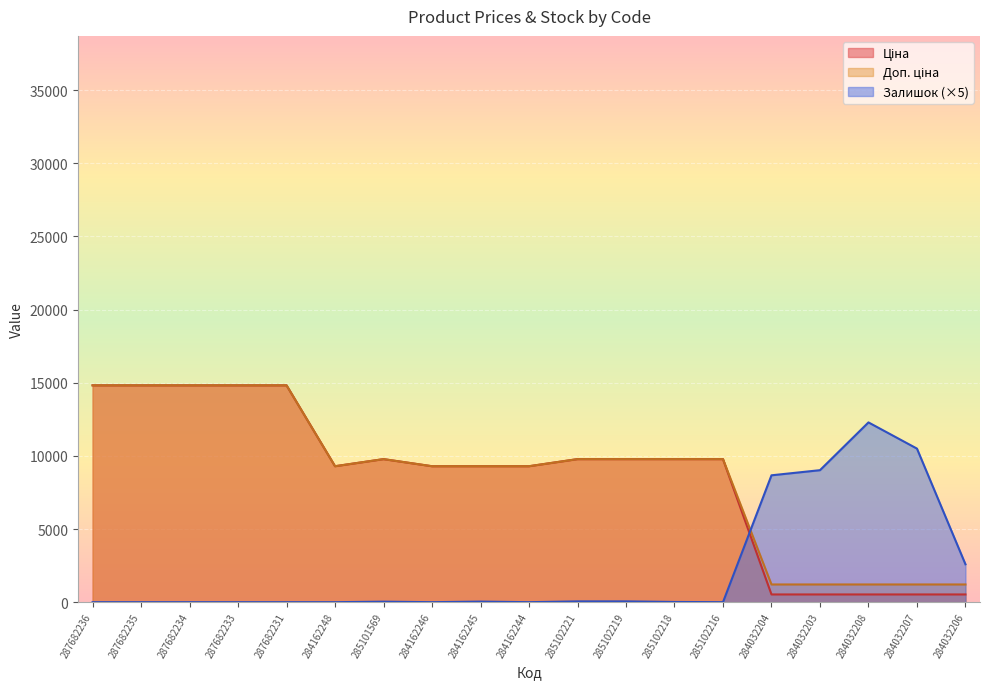

What is the label of the 19th point from the left?

284032206